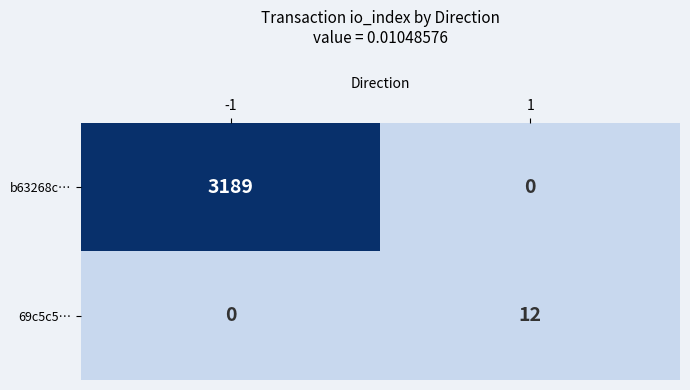

Rank the series by their average value, from highest to lowest.

b63268c…, 69c5c5…